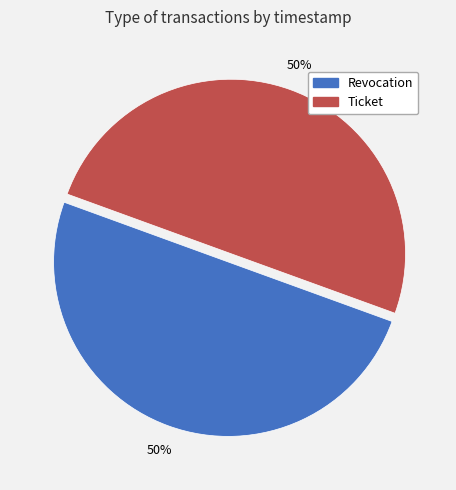

To the nearest percent, what is the average slice percentage?

50%